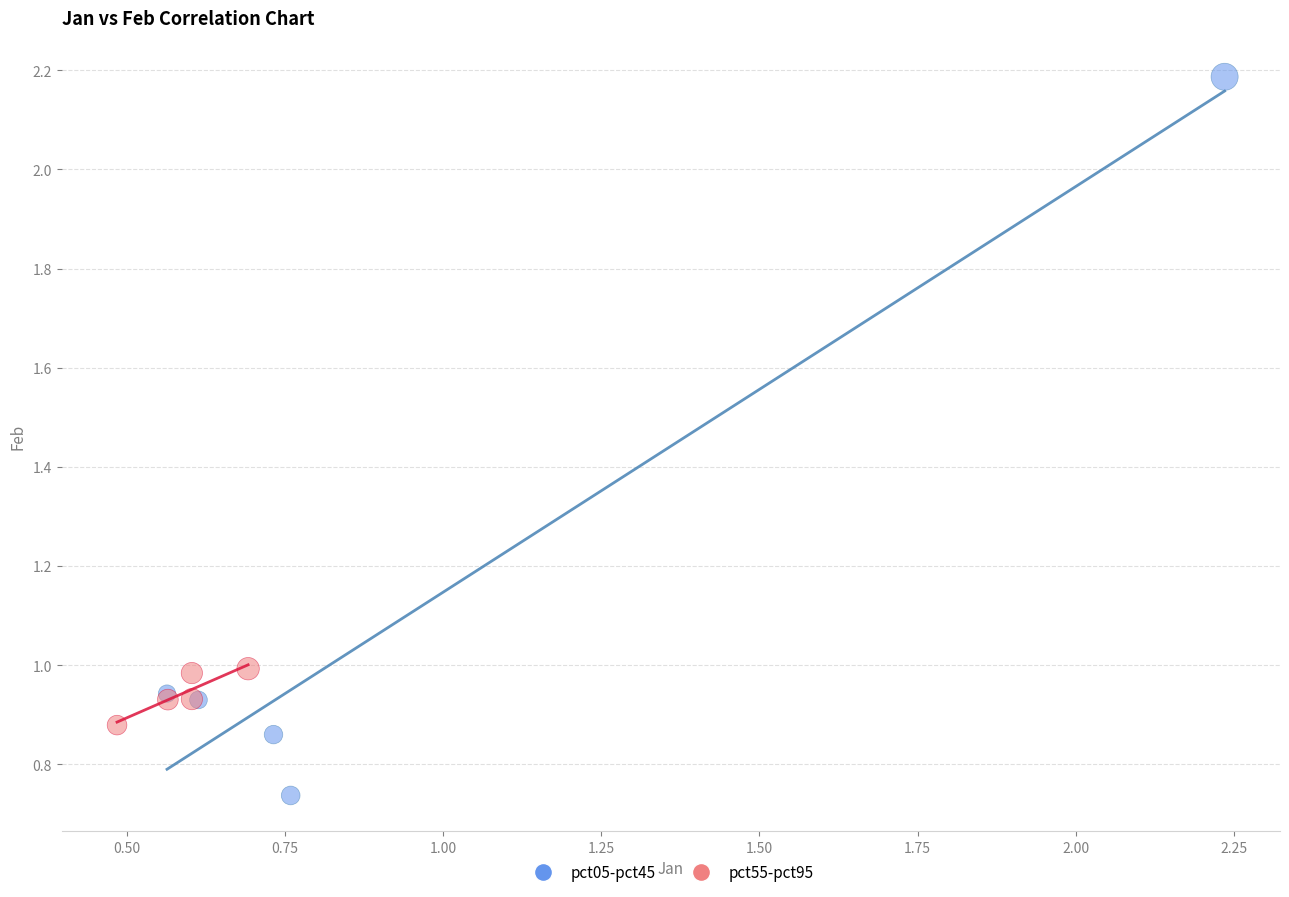

Which series reaches the minimum Y coordinate?

pct05-pct45